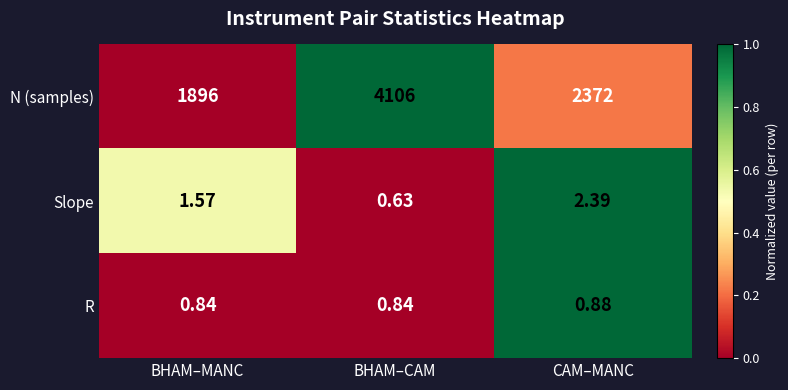

At which label does R reach its peak?

CAM–MANC